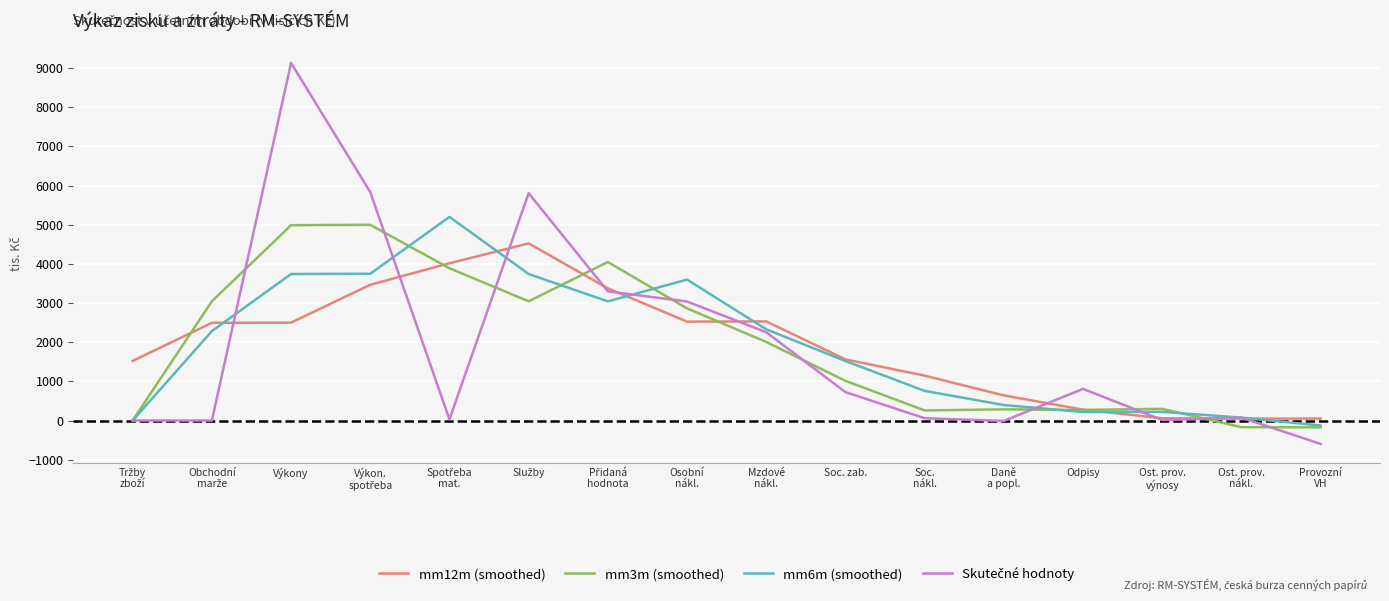

What is the spread (max minus min) of values at Výkony?

6633.8